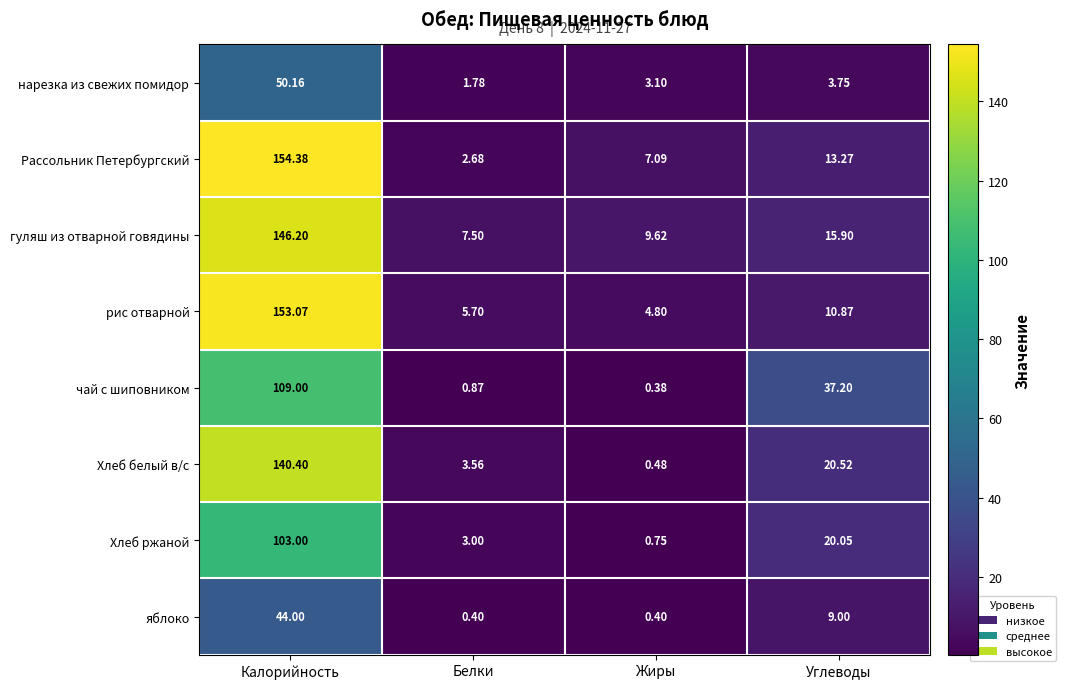

What is the greatest value displayed?

154.4